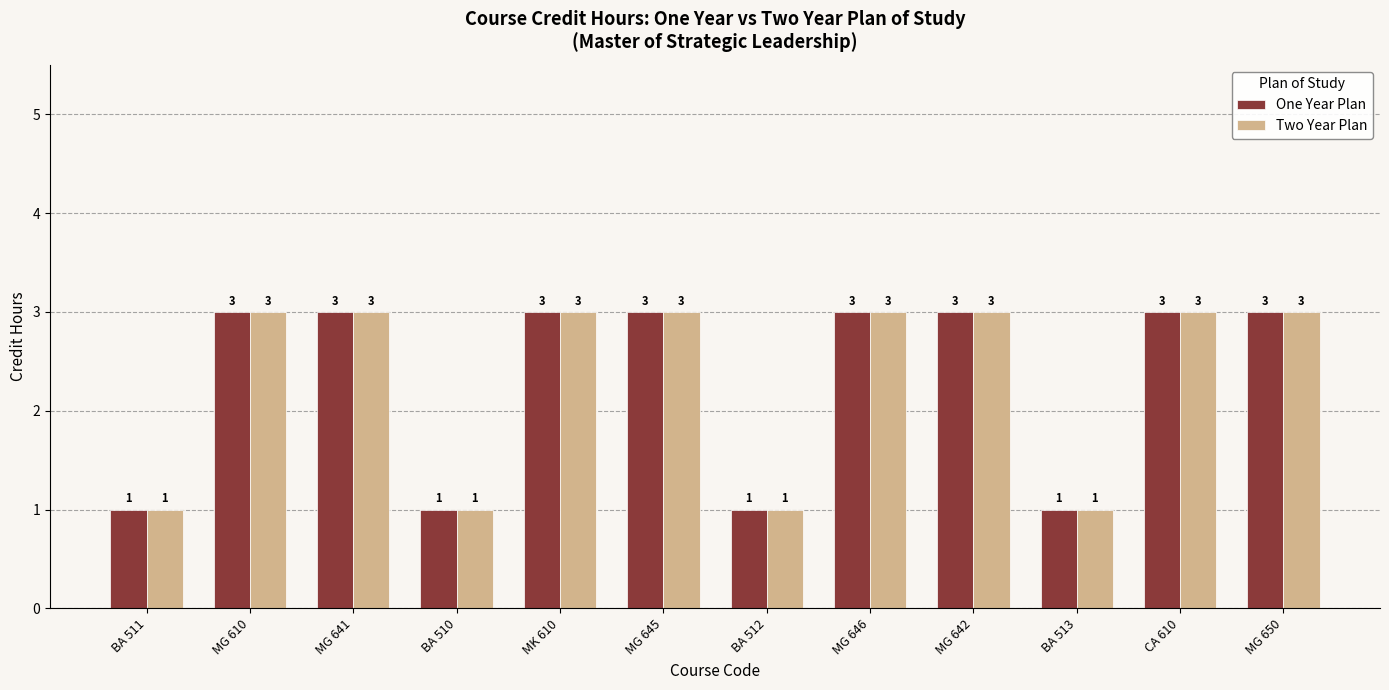

Count the number of data series in this chart.

2